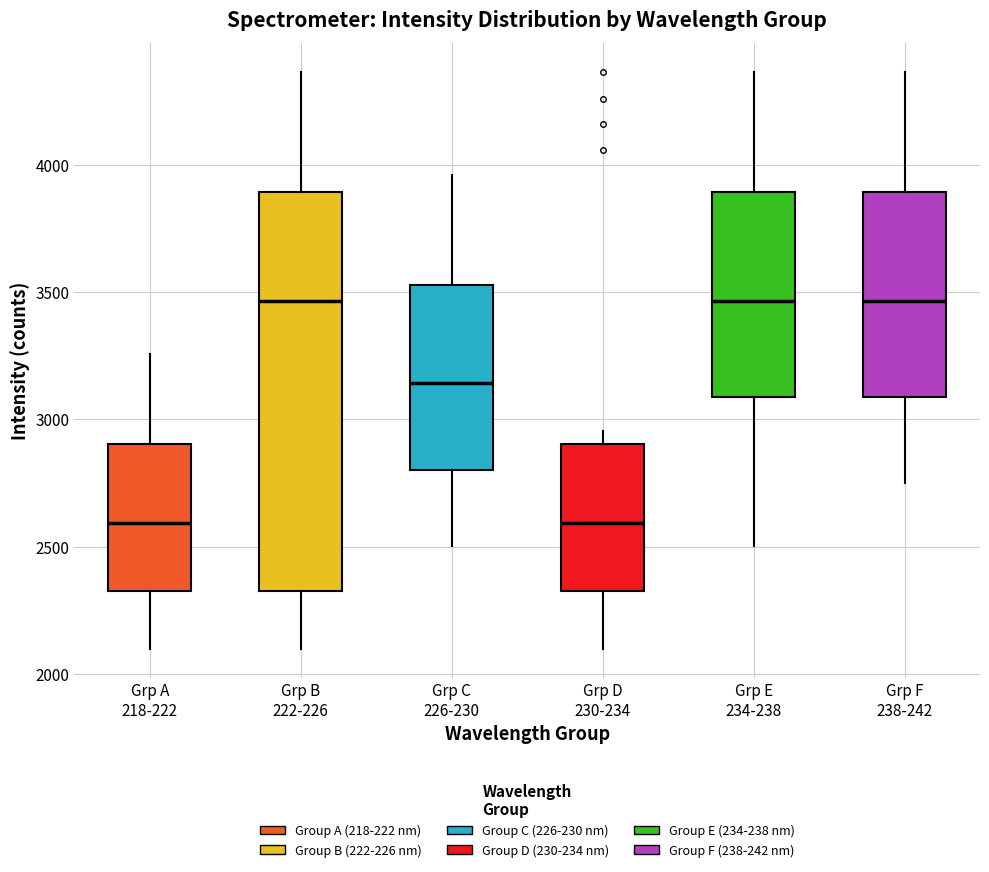

Comparing the boxes themselves (not the whiskers), which one is the tallest?

Grp B 222-226